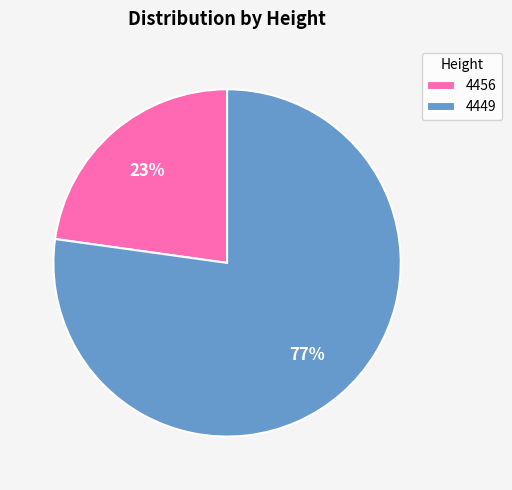

To the nearest percent, what portion does 4449 represent?

77%